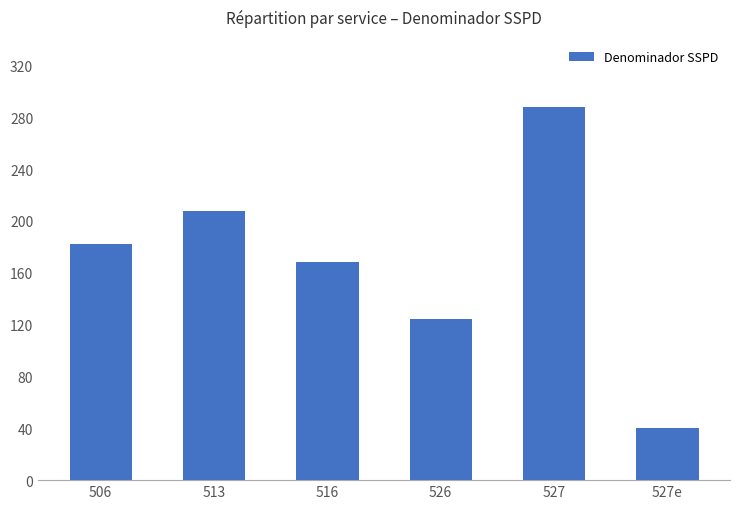

Rank the categories by value from lowest to highest.

527e, 526, 516, 506, 513, 527